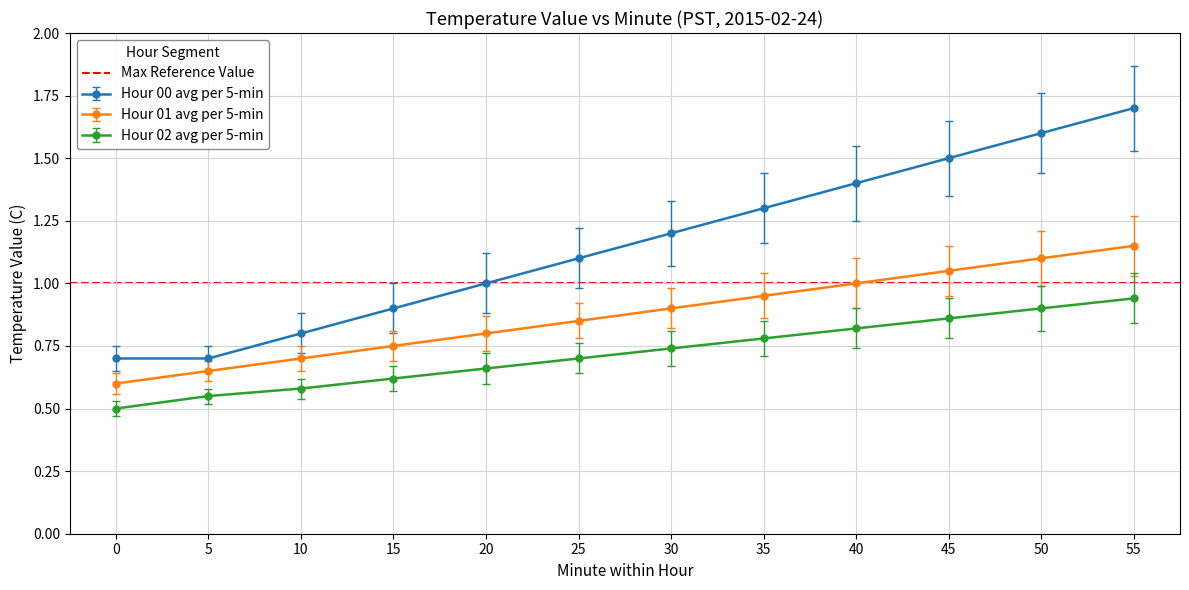

At which category is the sum across all series the highest?

55